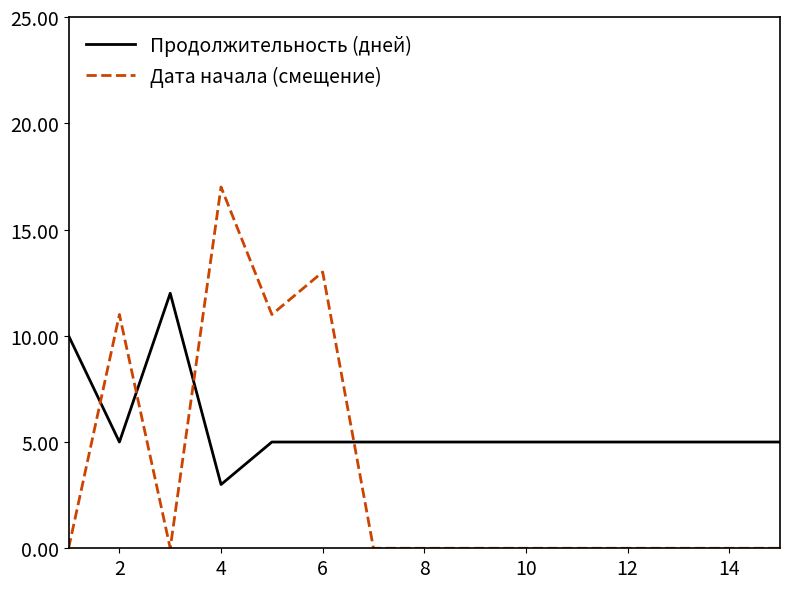

Rank the series by their maximum value, from lowest to highest.

Продолжительность (дней), Дата начала (смещение)